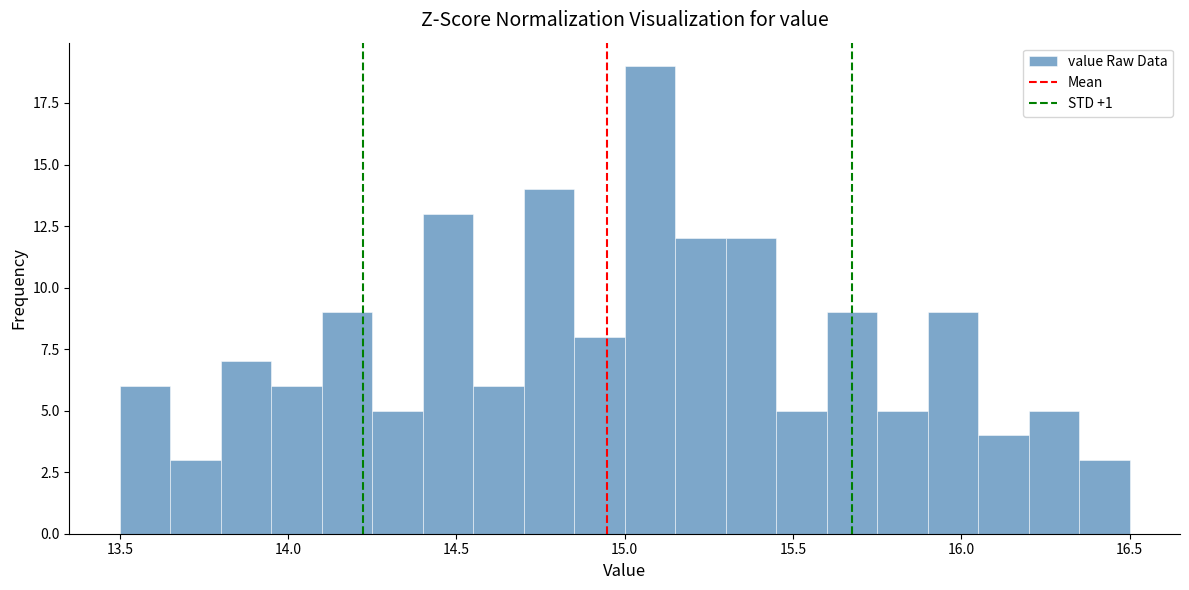

Around what value on the x-axis is the tallest bar? Give the approximate position of its centre, as read against the axis.

15.10